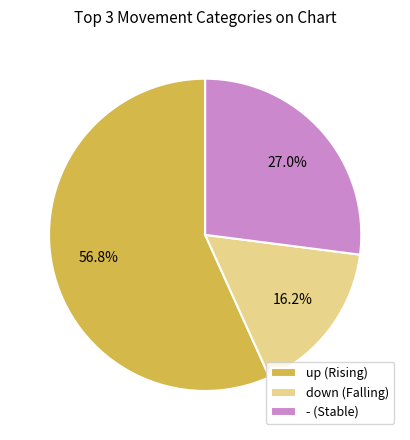

Which category accounts for the majority?

up